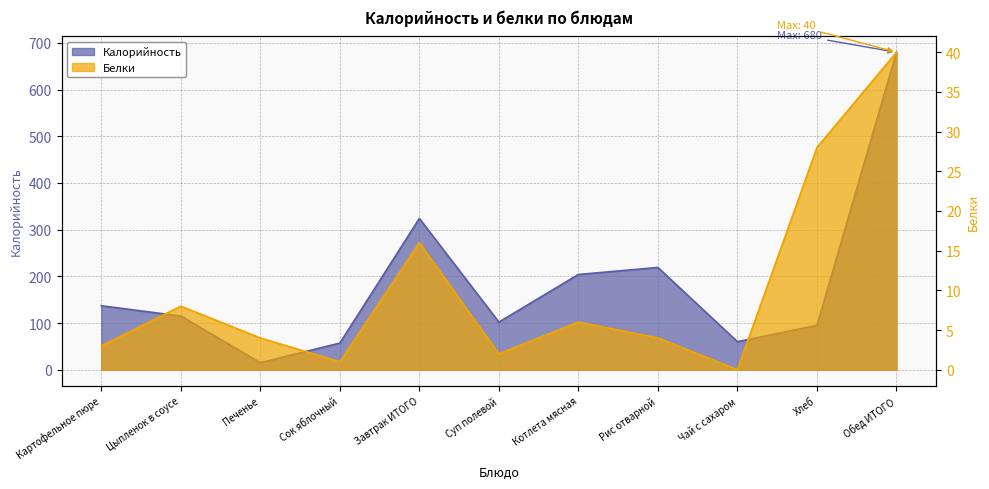

List the labels in order of Калорийность value, smallest first.

Печенье, Сок яблочный, Чай с сахаром, Хлеб, Суп полевой, Цыпленок в соусе, Картофельное пюре, Котлета мясная, Рис отварной, Завтрак ИТОГО, Обед ИТОГО